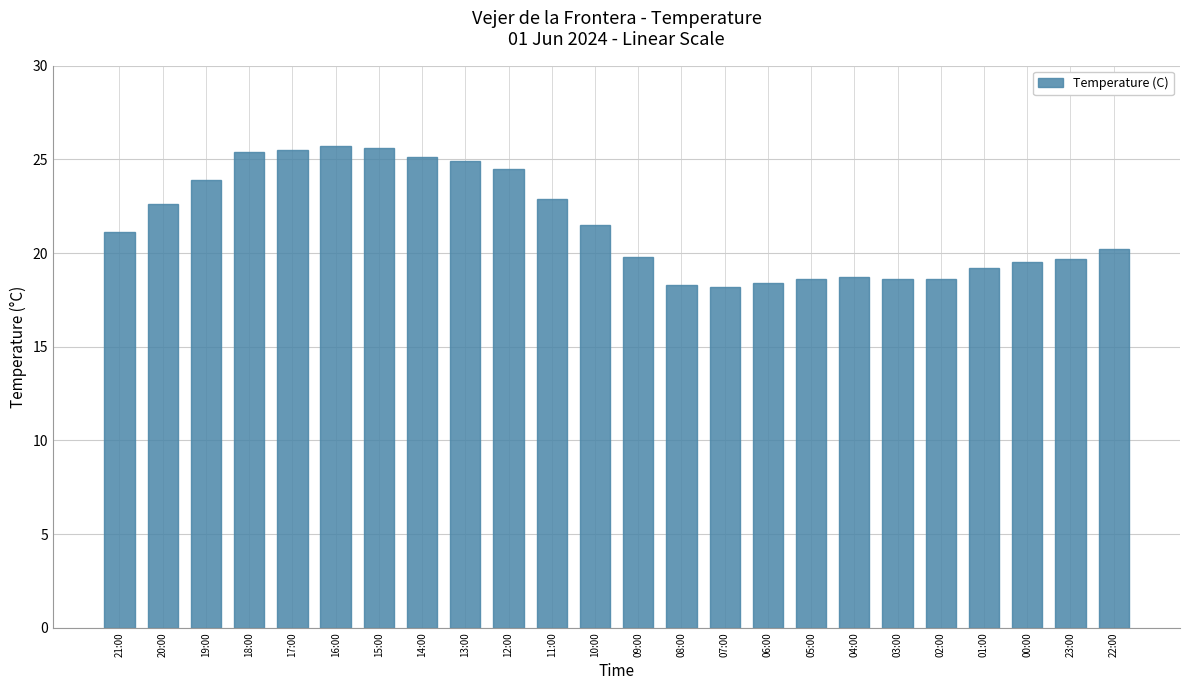

What is the label of the 18th bar from the left?

04:00